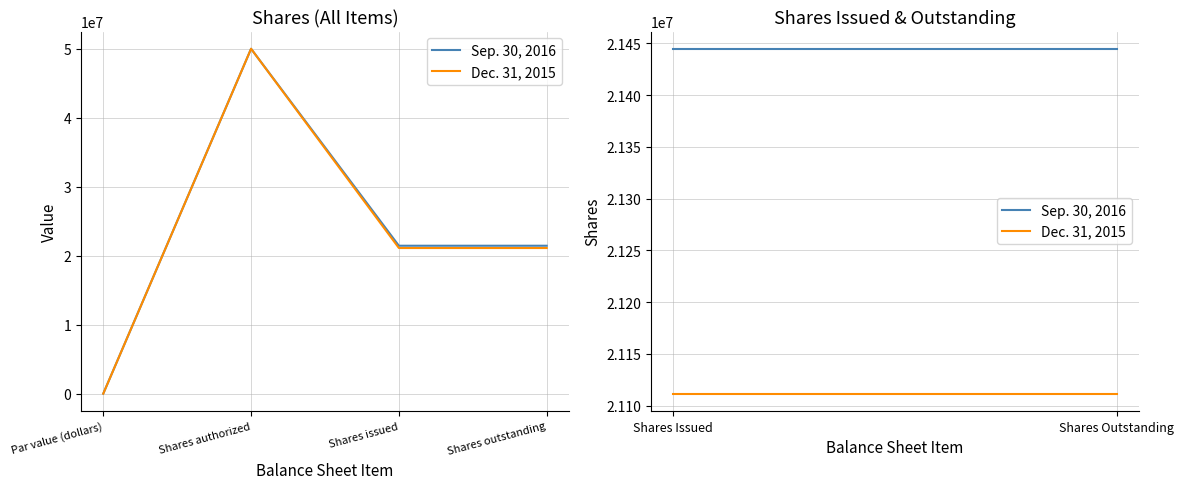

The Sep. 30, 2016 series shows 6312385 at Shares authorized. True or false?

False